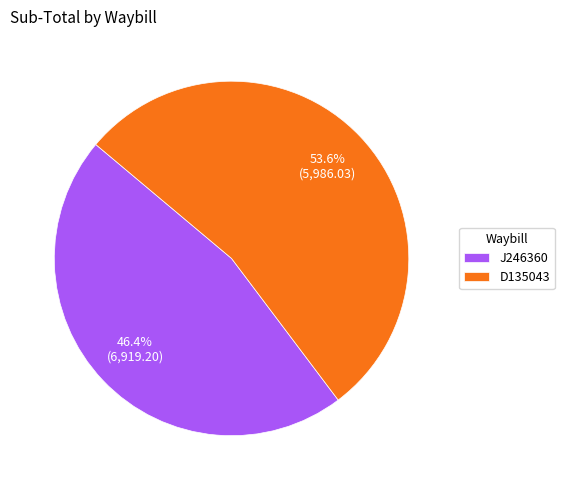

Which category has the smallest portion of the pie?

J246360